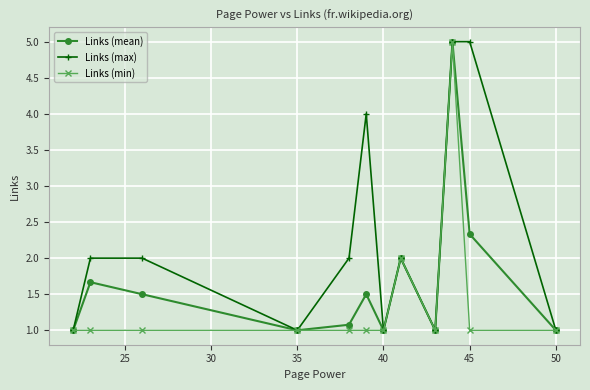

Reading left to right, list all the values displayed in this chart.

Links (mean): 1.0	1.7	1.5	1.0	1.1	1.5	1.0	2.0	1.0	5.0	2.3	1.0
Links (max): 1.0	2.0	2.0	1.0	2.0	4.0	1.0	2.0	1.0	5.0	5.0	1.0
Links (min): 1.0	1.0	1.0	1.0	1.0	1.0	1.0	2.0	1.0	5.0	1.0	1.0